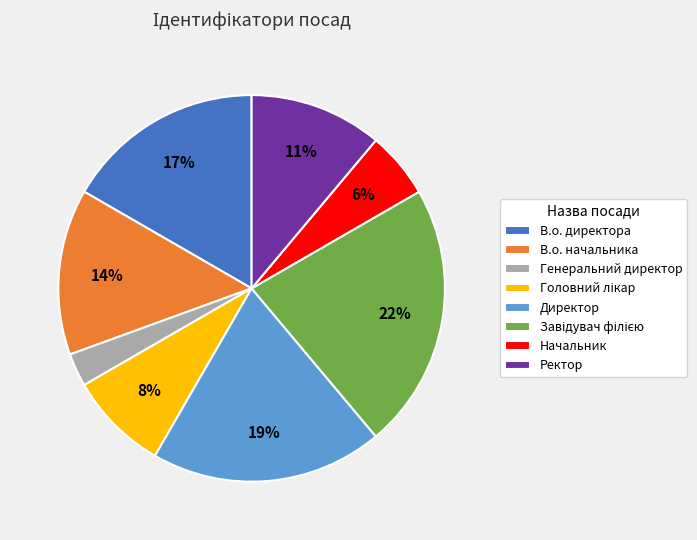

Is it true that В.о. директора is 17% of the pie?

True